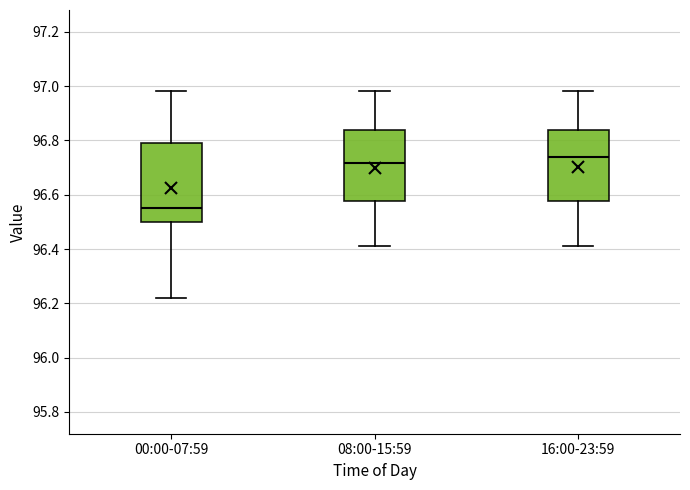

Which box is the tallest, from its lower edge to its upper edge?

00:00-07:59